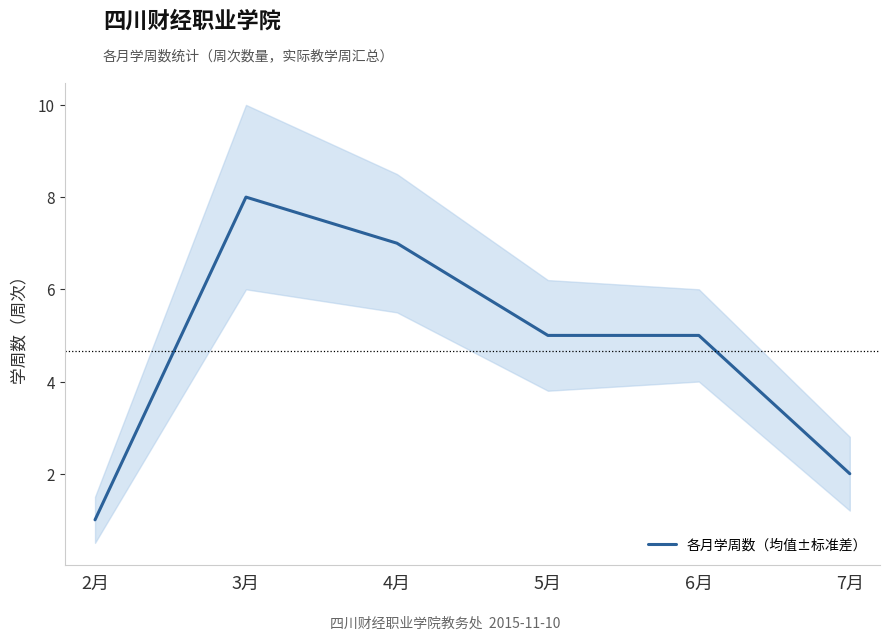

Is it true that the value at 2月 is 1?

True